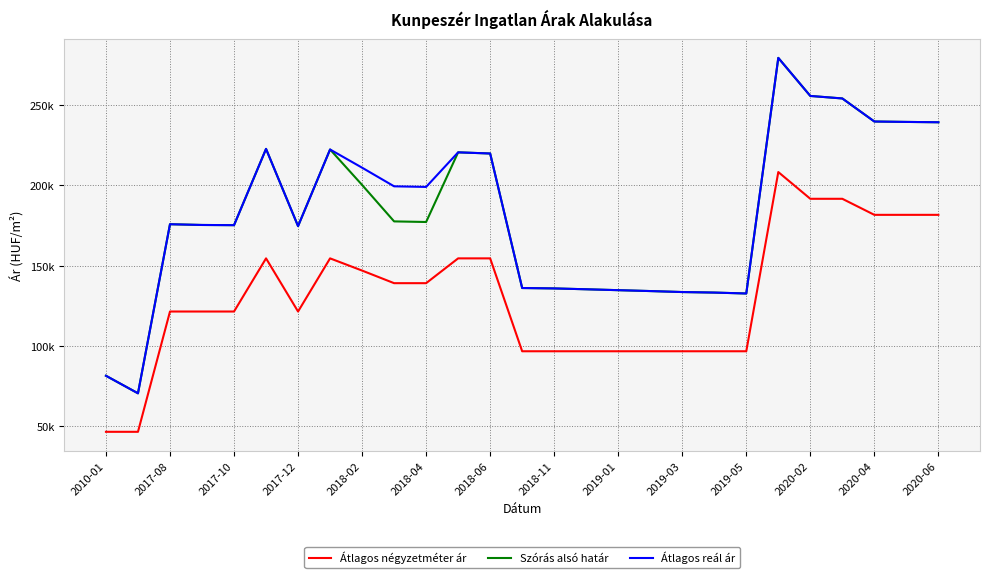

True or false: Átlagos négyzetméter ár and Szórás alsó határ intersect in this chart.

False